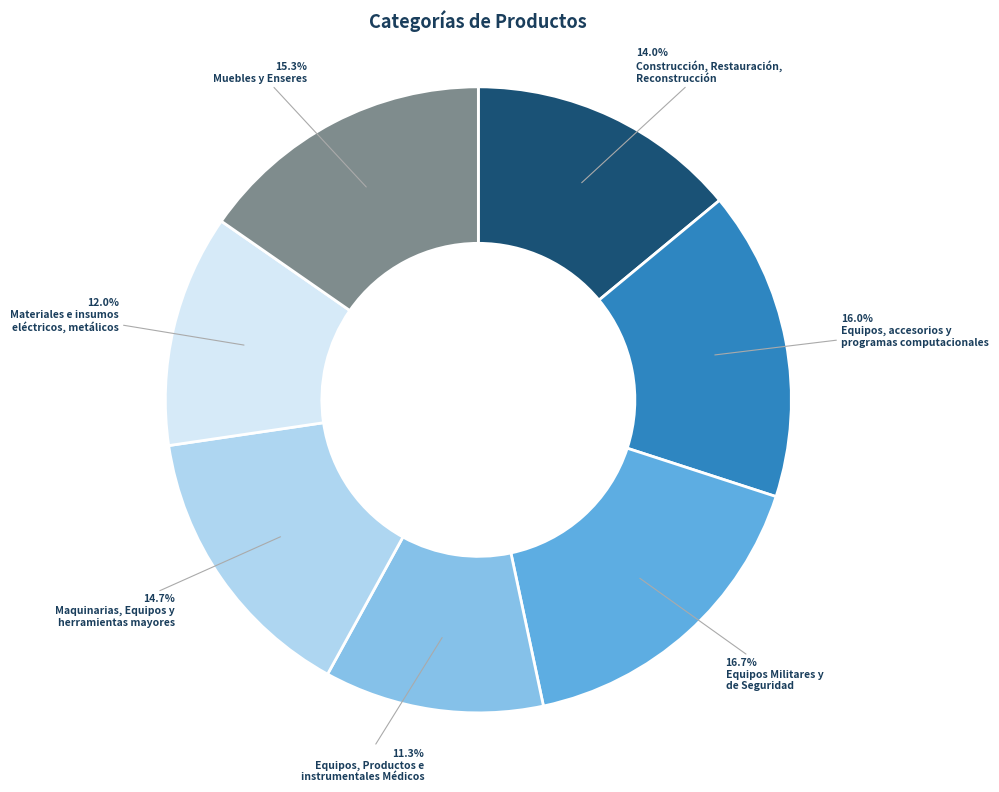

Does any single category account for the majority?

No